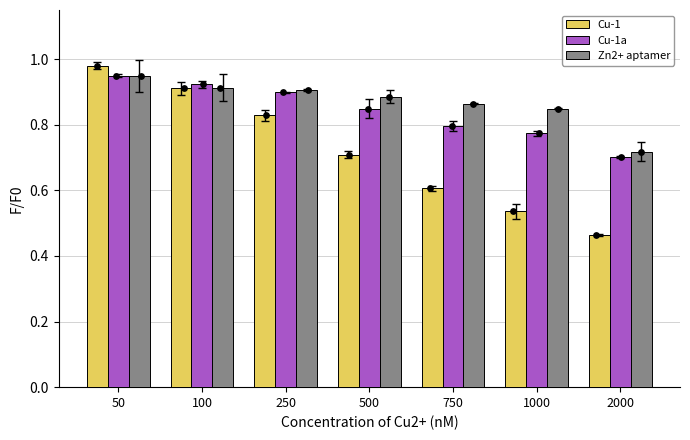

Which series has the largest Y range (max minus min)?

Cu-1